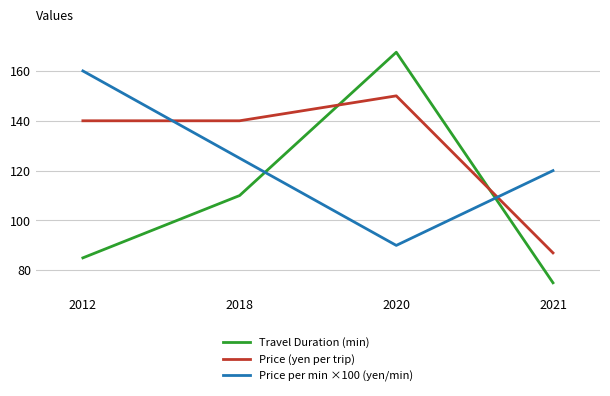

What is the difference between the second highest and second lowest values in the Price per min ×100 (yen/min) series?

5.0